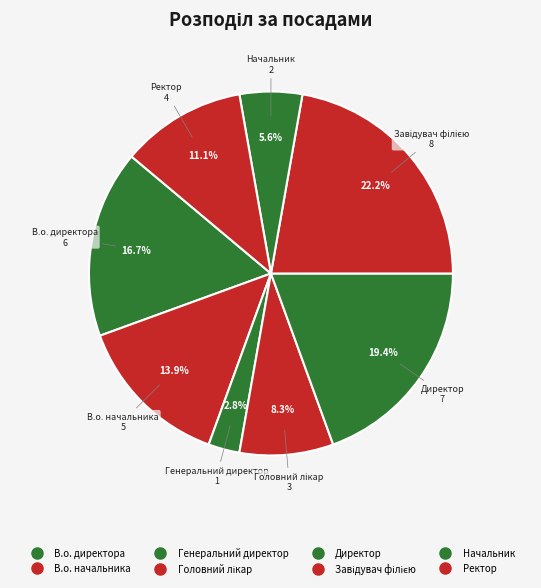

Is there a majority slice in this chart?

No